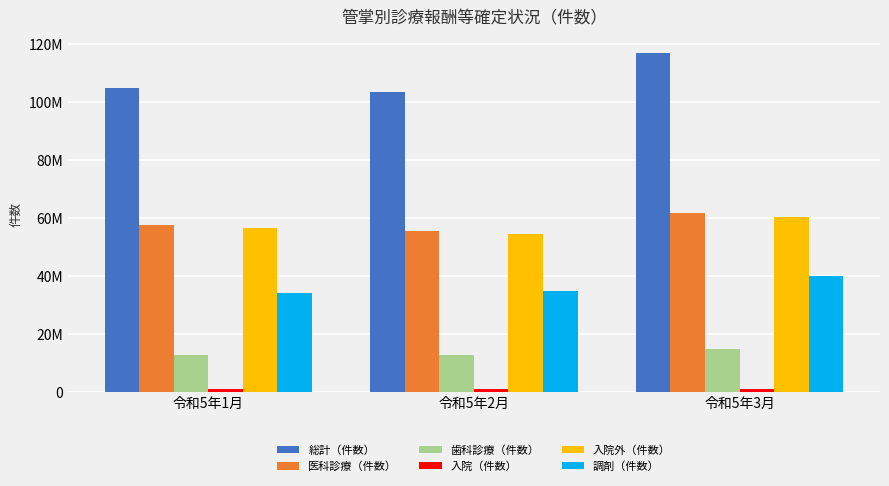

At 令和5年1月, list the series in order from smallest to largest.

入院（件数）, 歯科診療（件数）, 調剤（件数）, 入院外（件数）, 医科診療（件数）, 総計（件数）